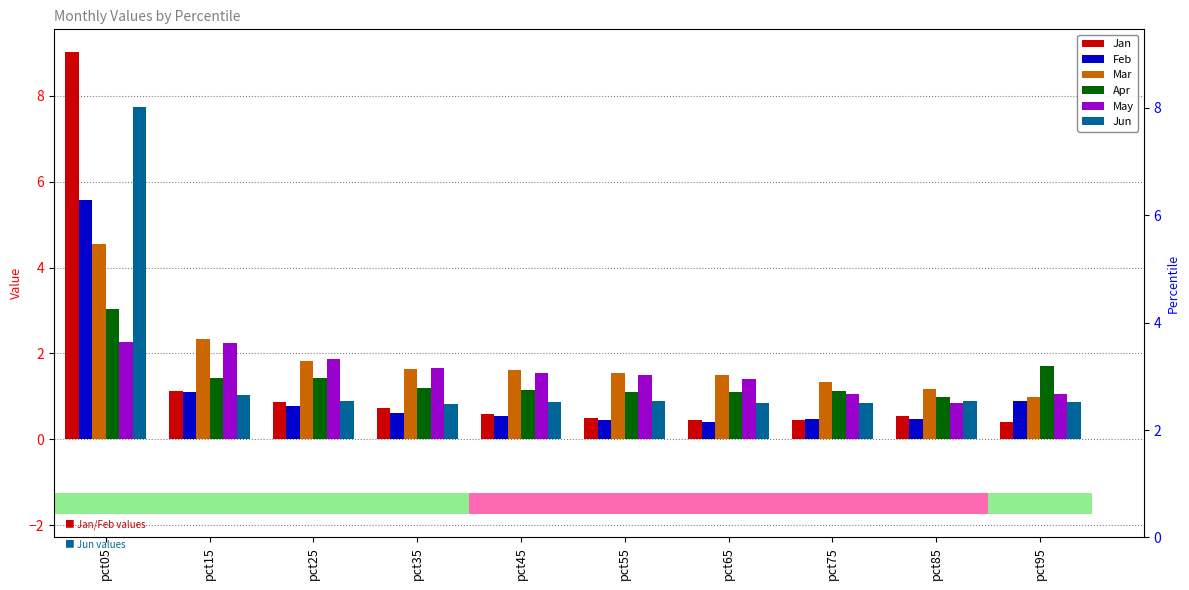

How many data points in Apr are less than 1?

1